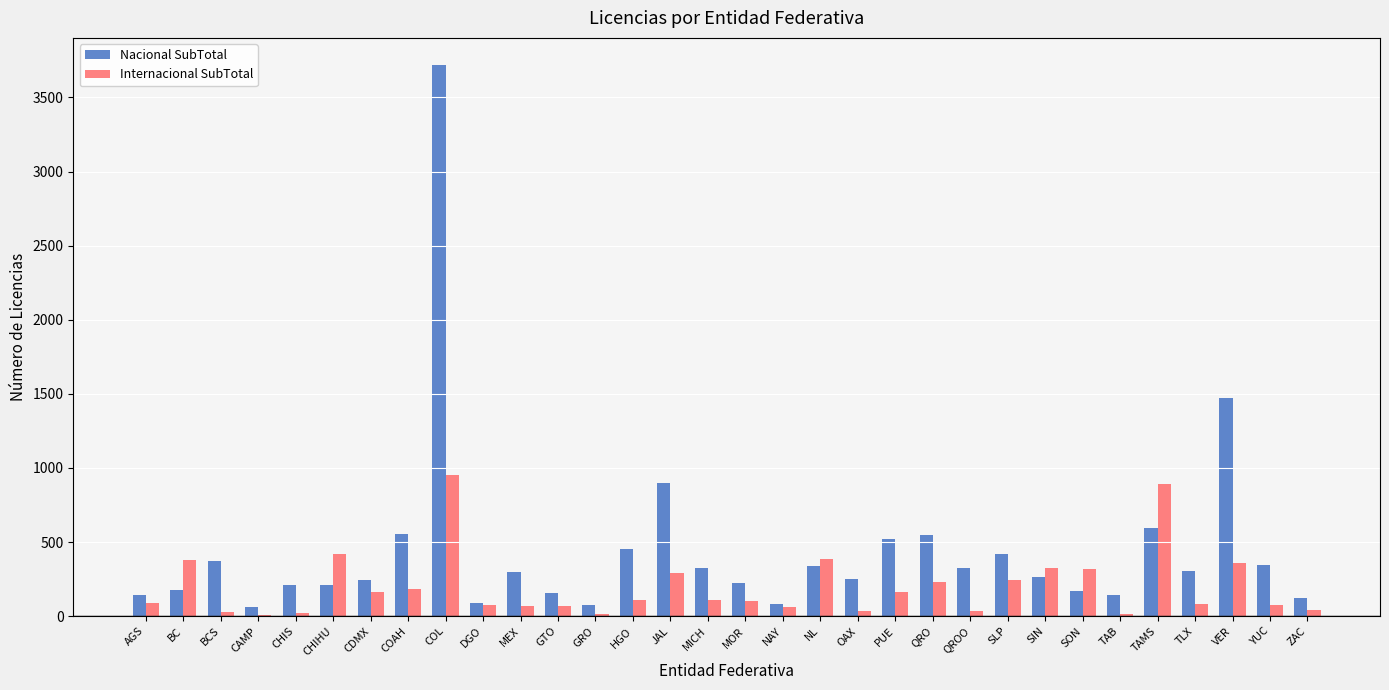

Between COL and SON, which series saw the biggest shift?

Nacional SubTotal